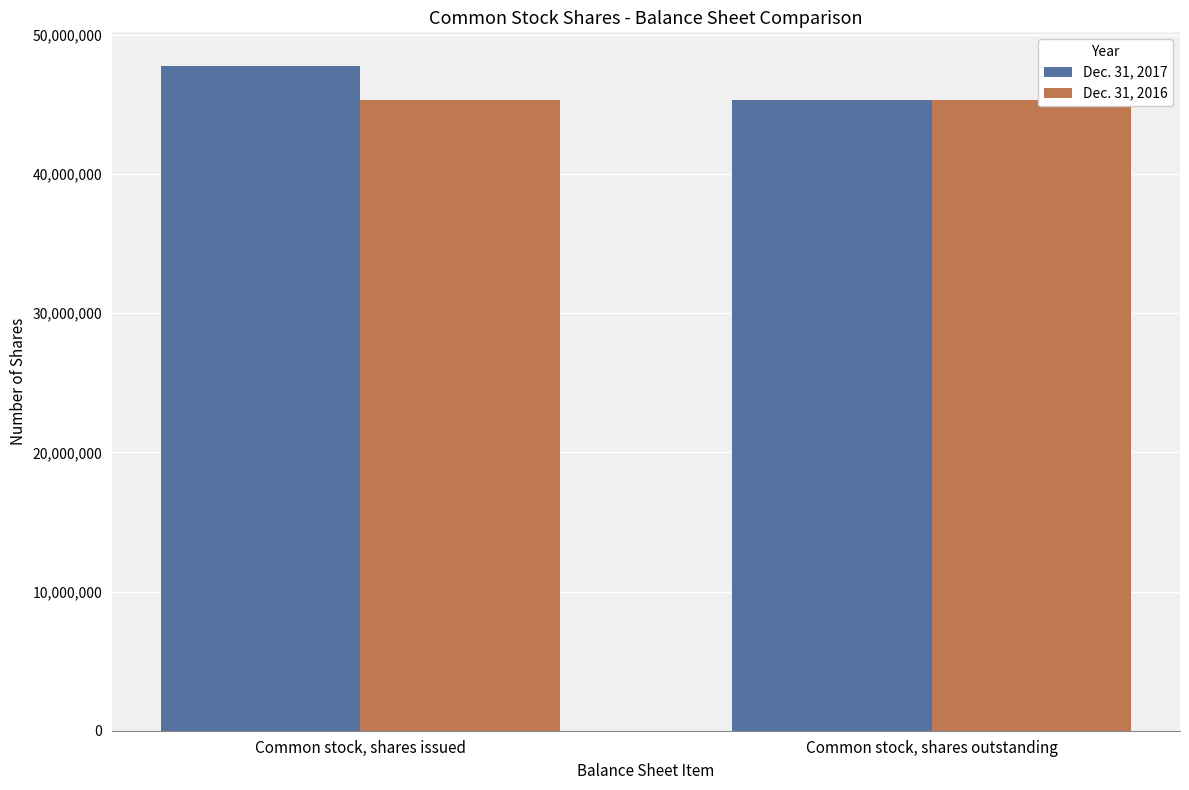

What is the spread (max minus min) of values at Common stock, shares issued?

2488390